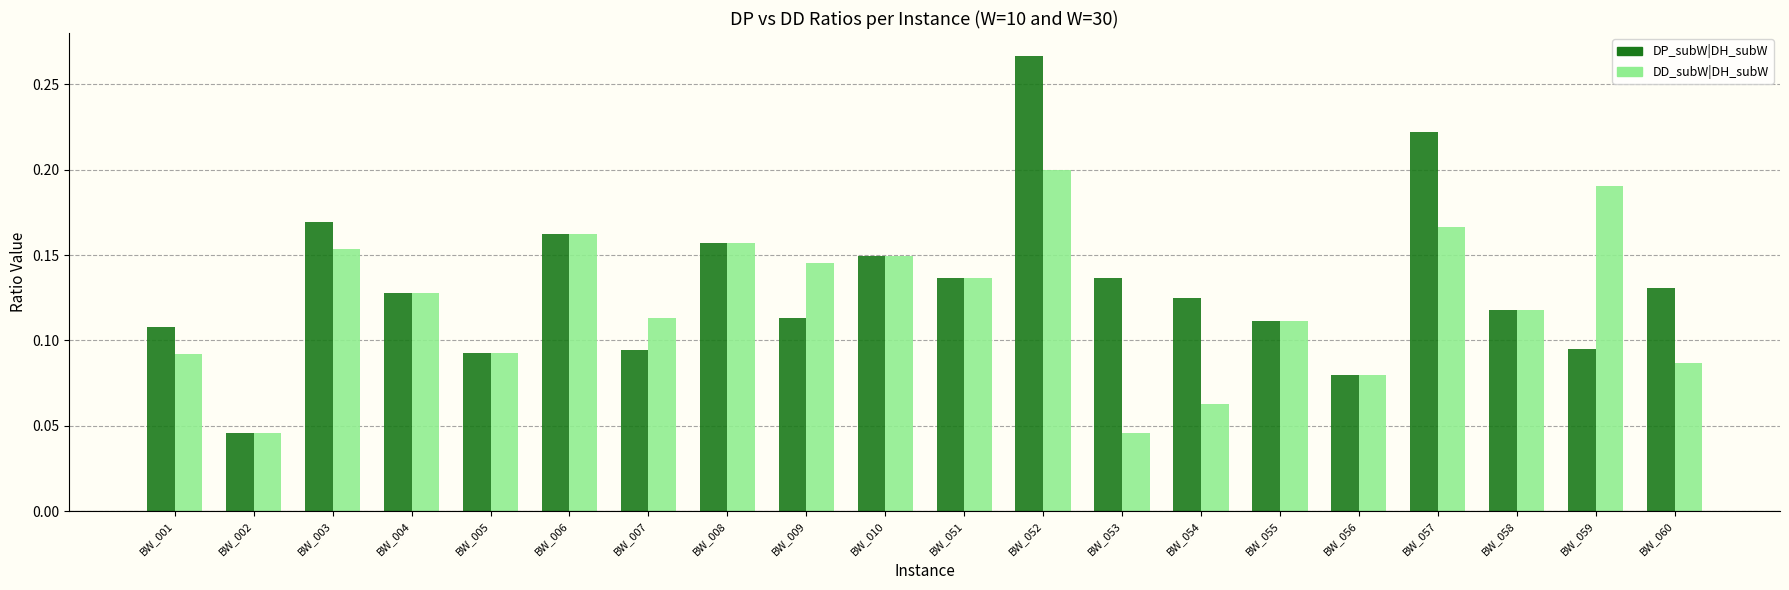

At which category is the sum across all series the highest?

BW_052